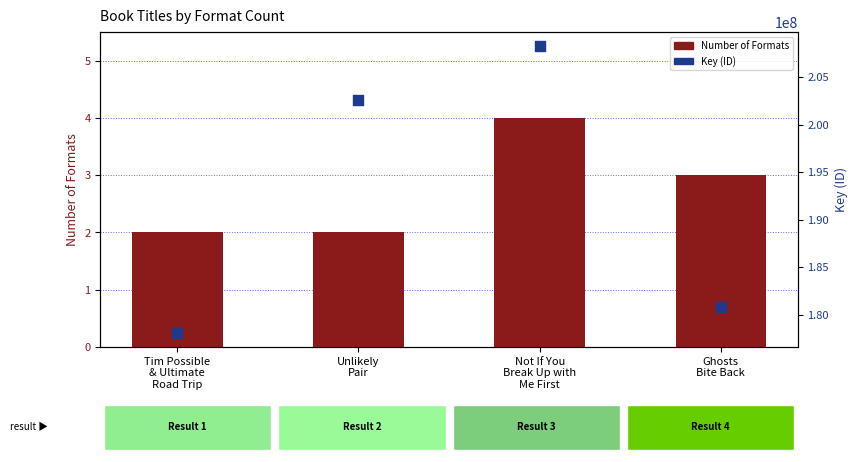

What are all the series names shown in the legend?

Number of Formats, Key (ID)